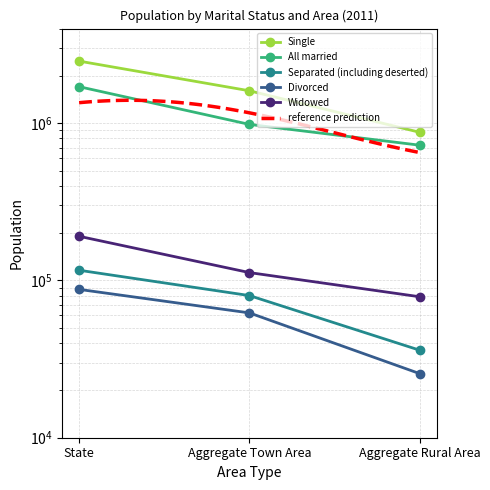

At how many categories does at least one series exceed 887686?

2